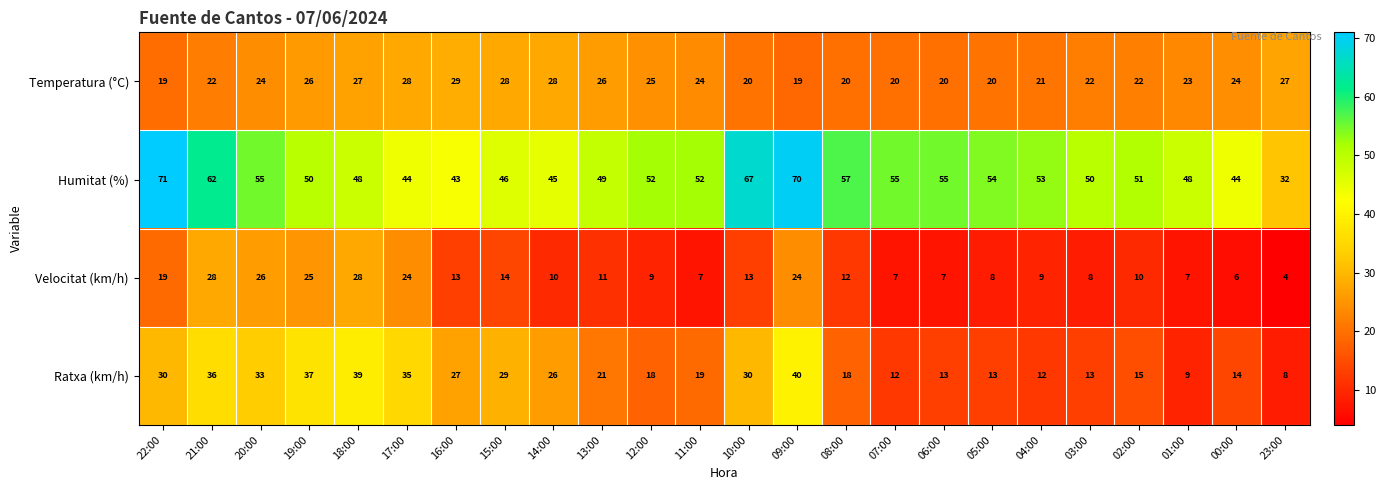

True or false: Velocitat (km/h) has a value of 4 at 23:00.

True